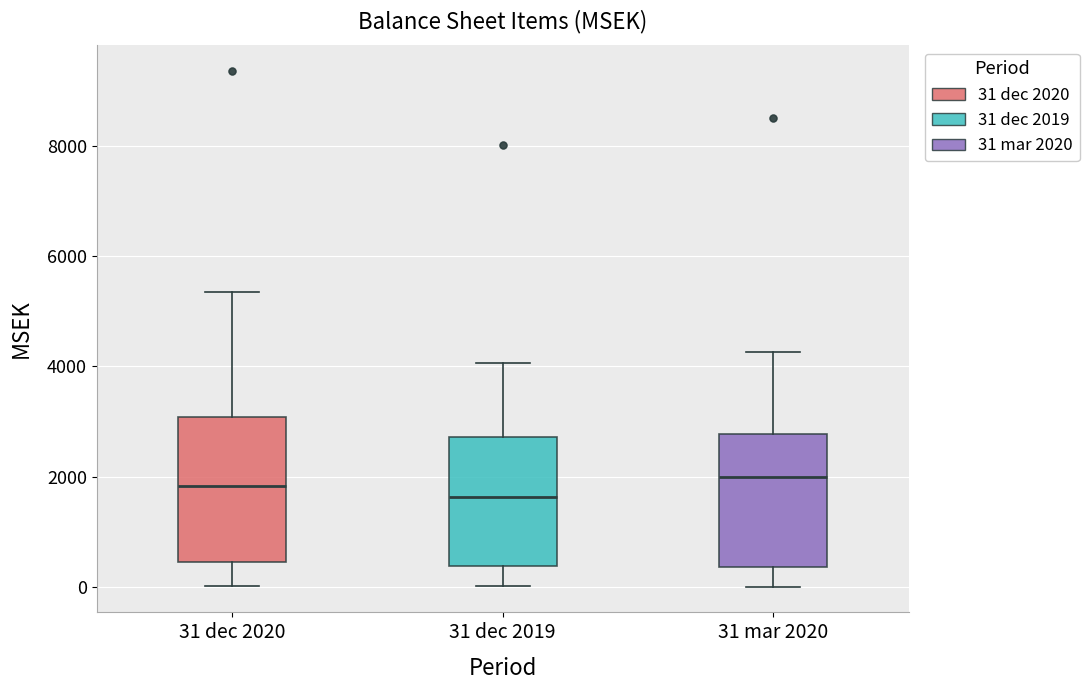

Which box is the tallest, from its lower edge to its upper edge?

31 dec 2020